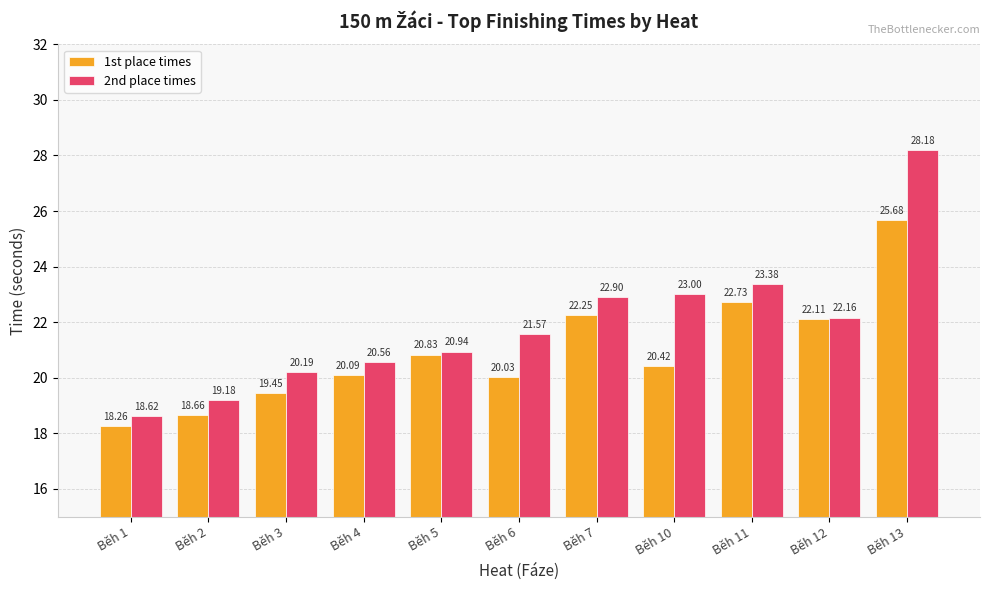

At Běh 7, list the series in order from smallest to largest.

1st place times, 2nd place times